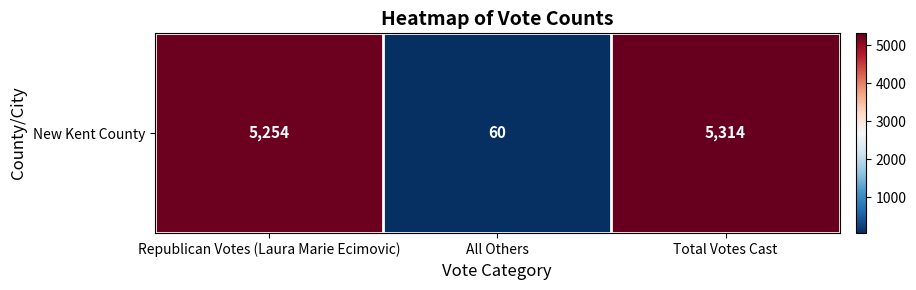

Which has a higher value, Total Votes Cast or All Others?

Total Votes Cast